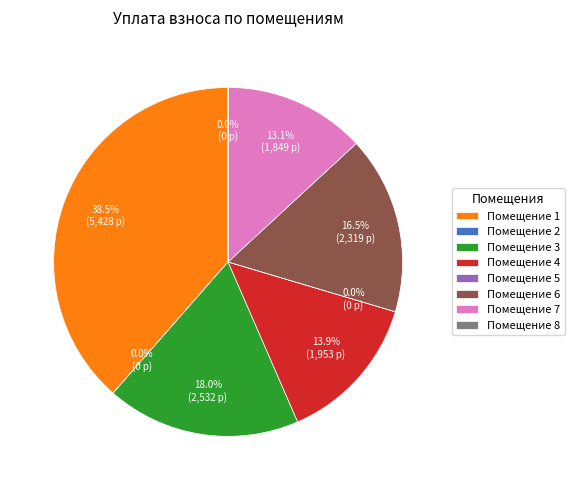

Which category has the biggest portion of the pie?

Помещение 1